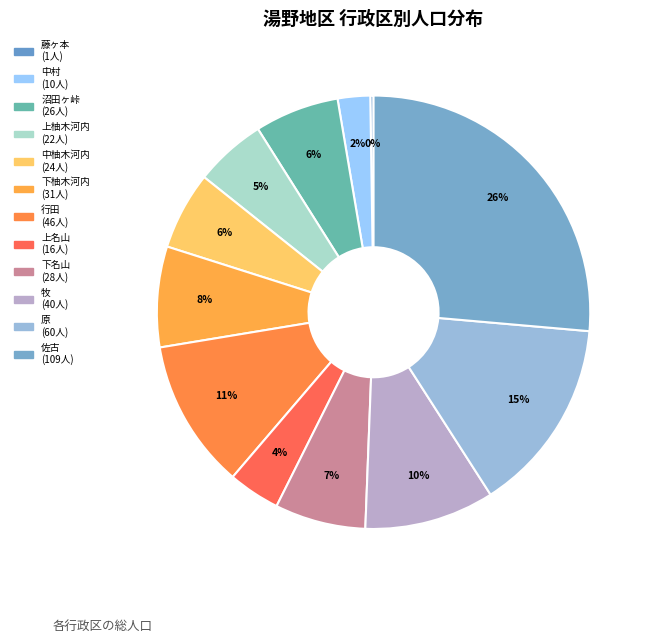

Which slice is the smallest?

藤ヶ本